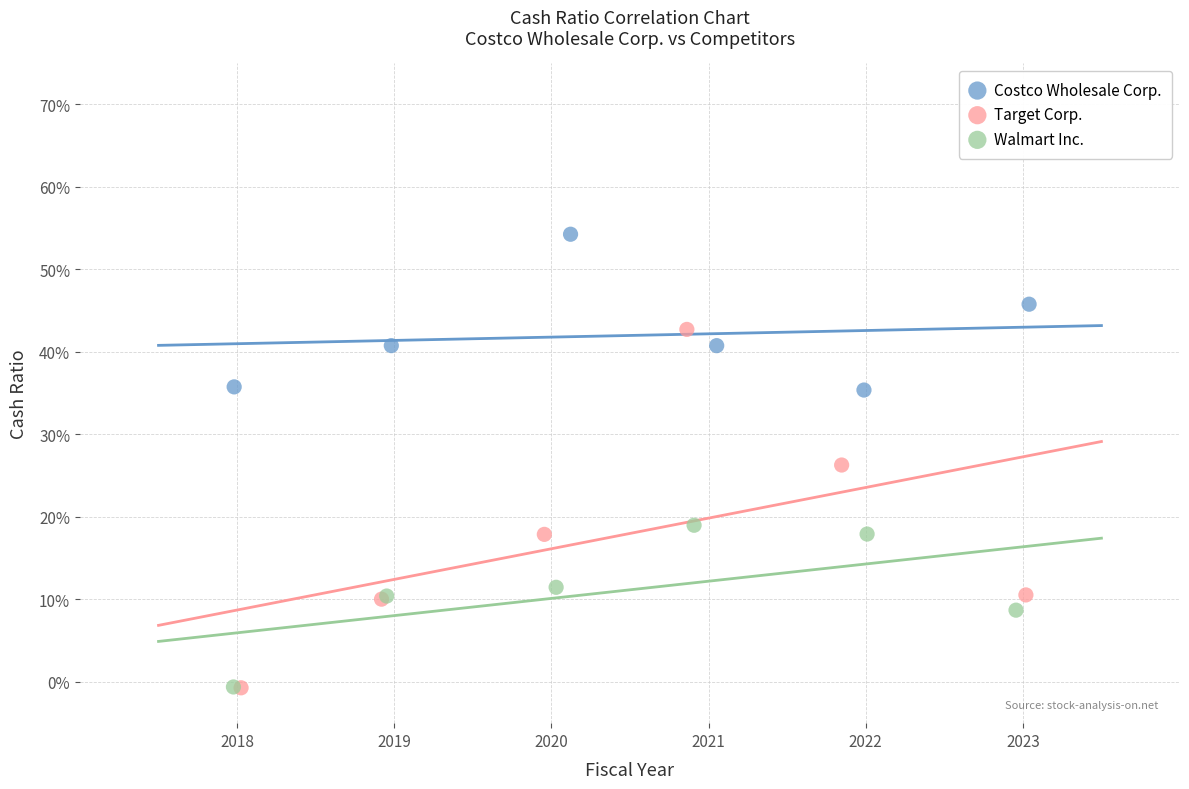

Which series contains the highest Y value?

Costco Wholesale Corp.